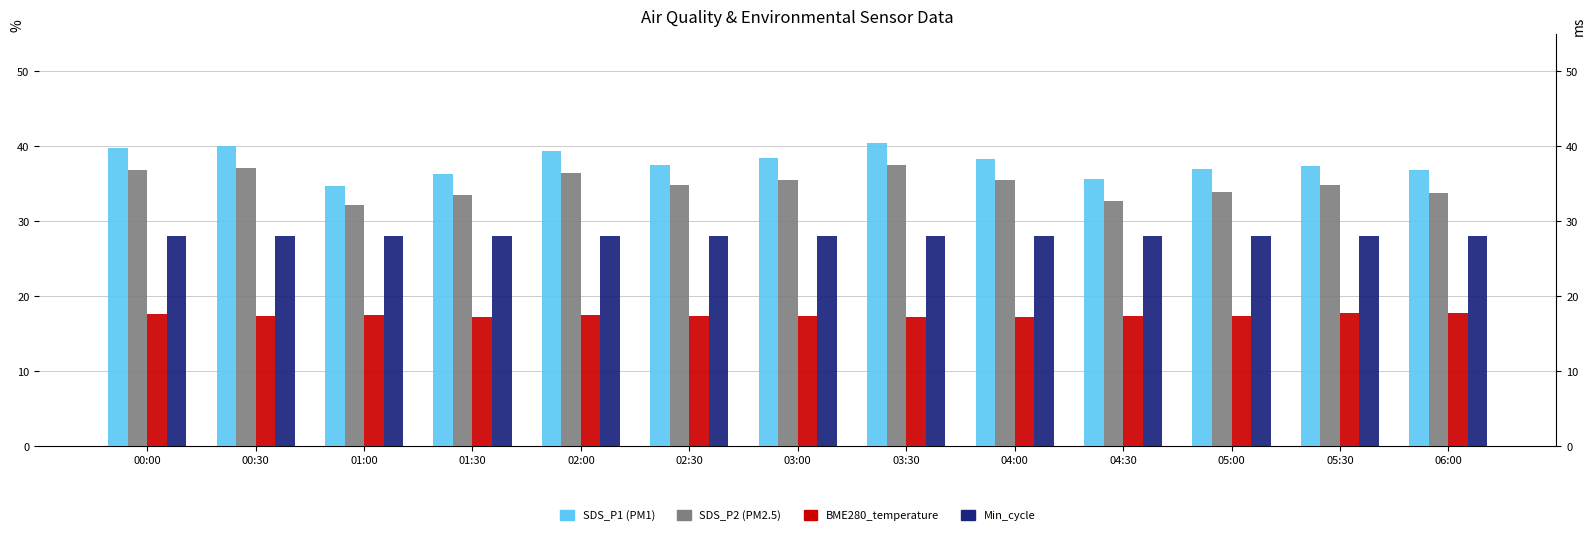

Which category has the highest value in the Min_cycle series?

00:00